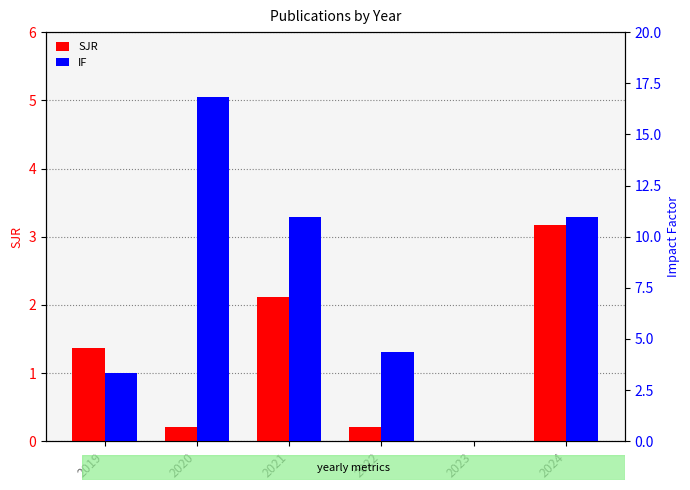

What is the total value across all series at 2024?

14.1